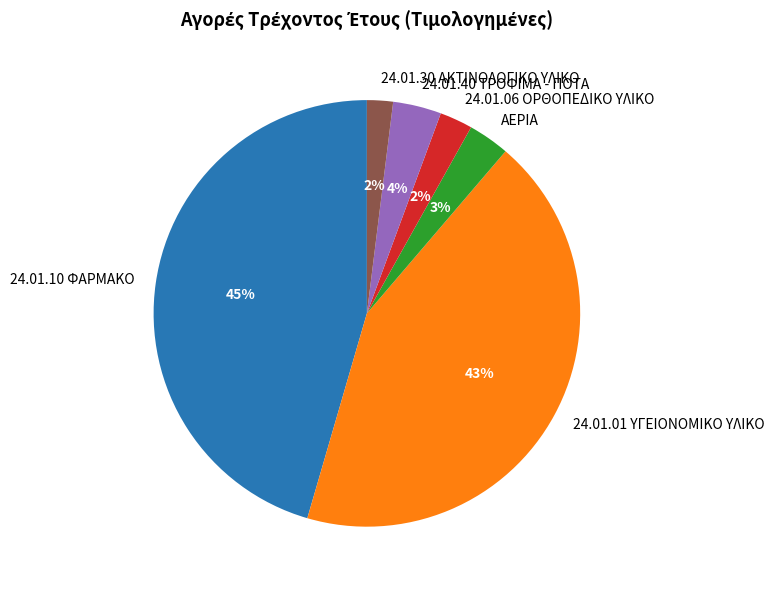

To the nearest percent, what is the average slice percentage?

17%